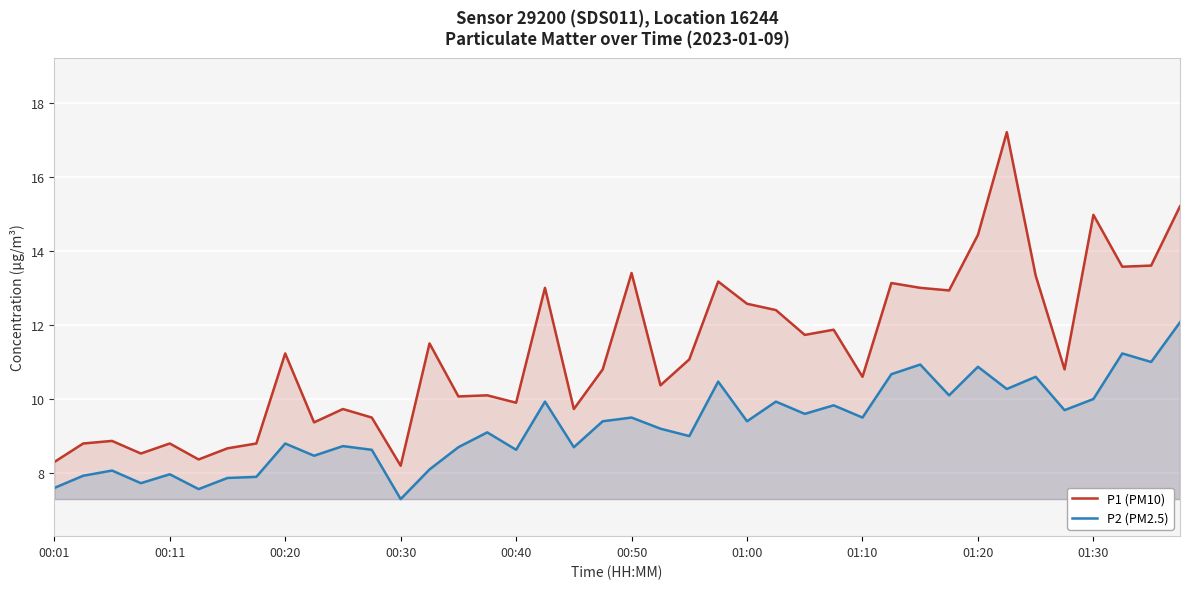

What is the approximate value of P1 (PM10) at 01:30?

15.0